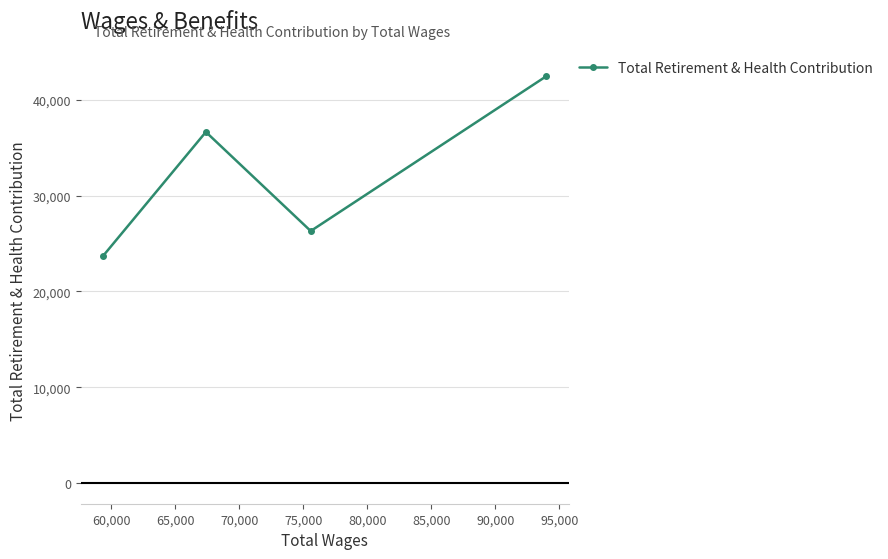

What is the greatest value displayed?

42445